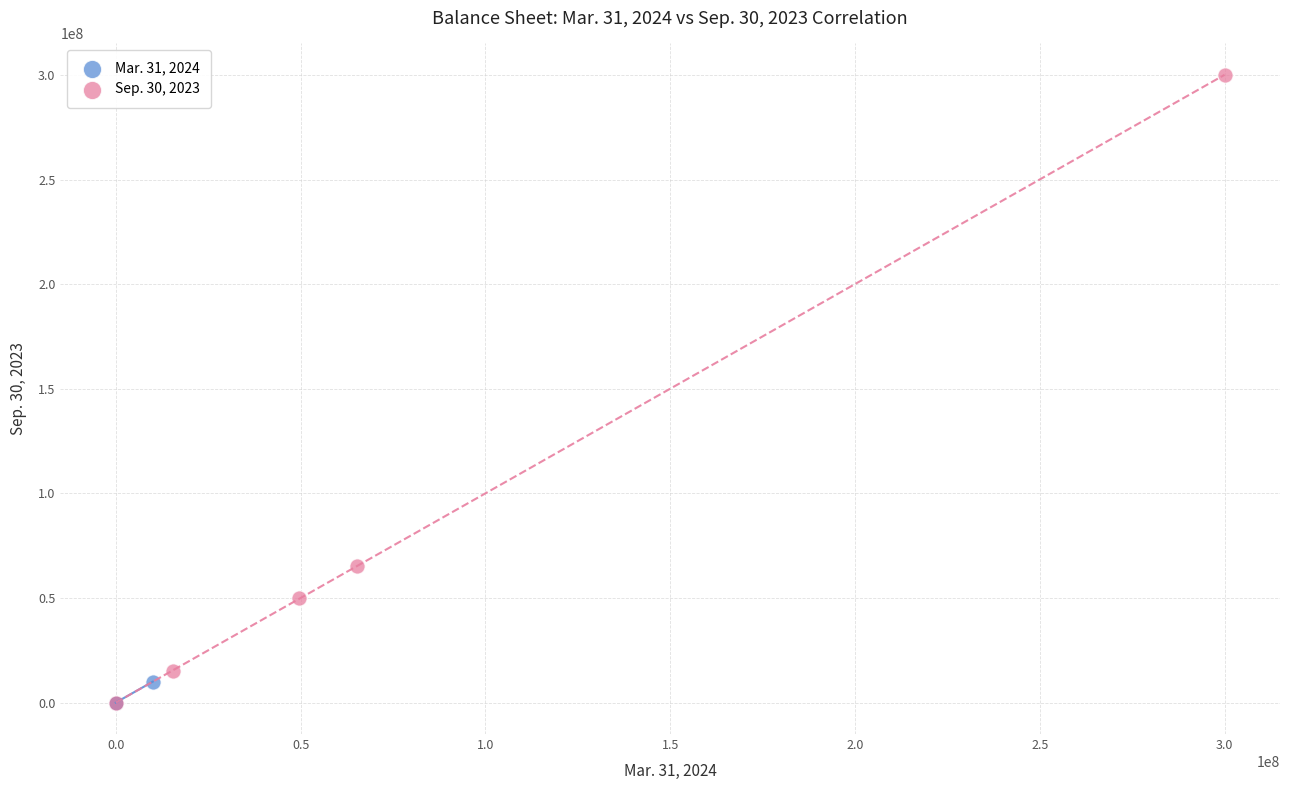

Which series reaches the maximum Y coordinate?

Sep. 30, 2023